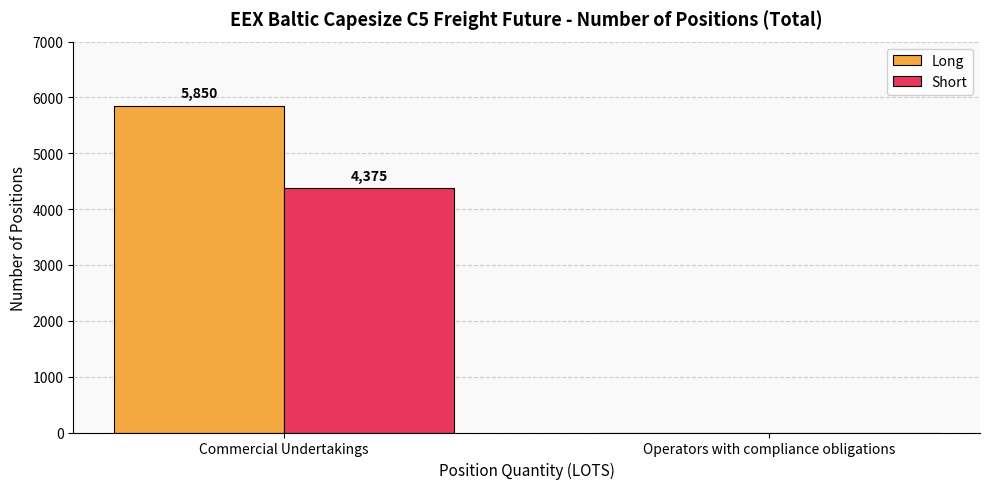

What is the difference between the Short values at Operators with compliance obligations and Commercial Undertakings?

4375